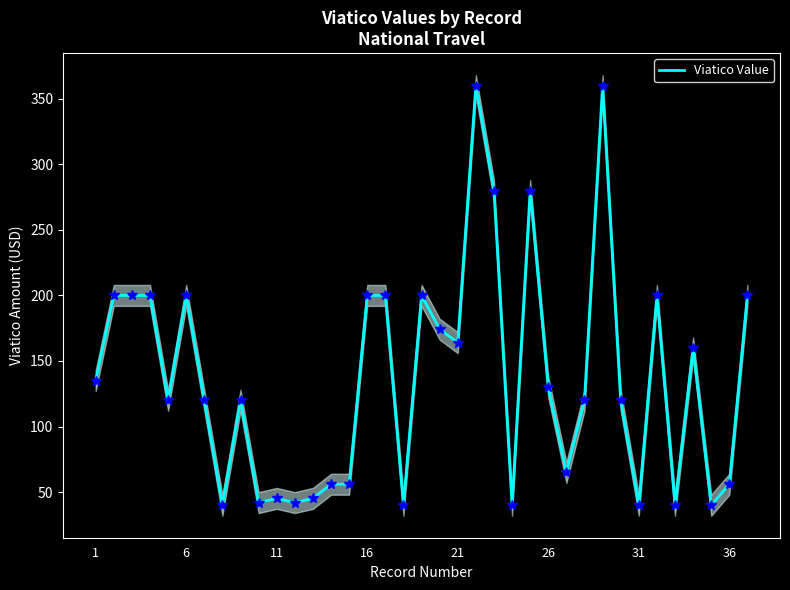

What is the maximum value shown in the chart?

360.0